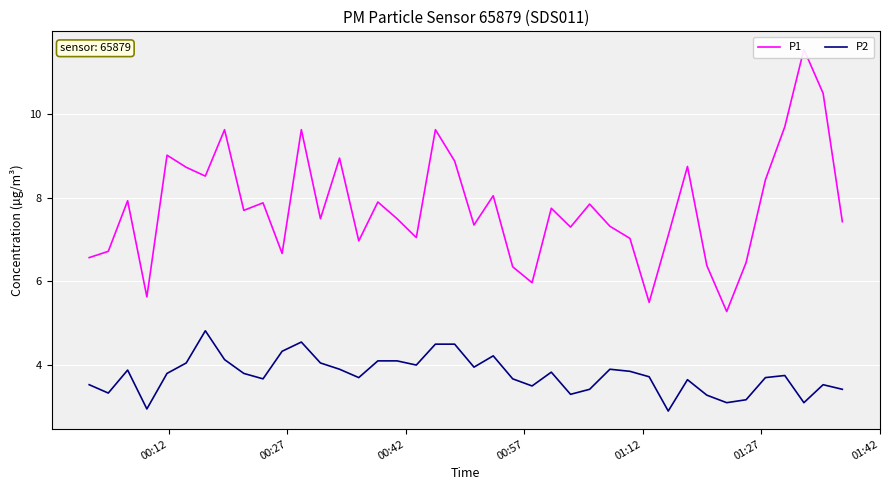

What is the highest value of the P2 series?

4.8